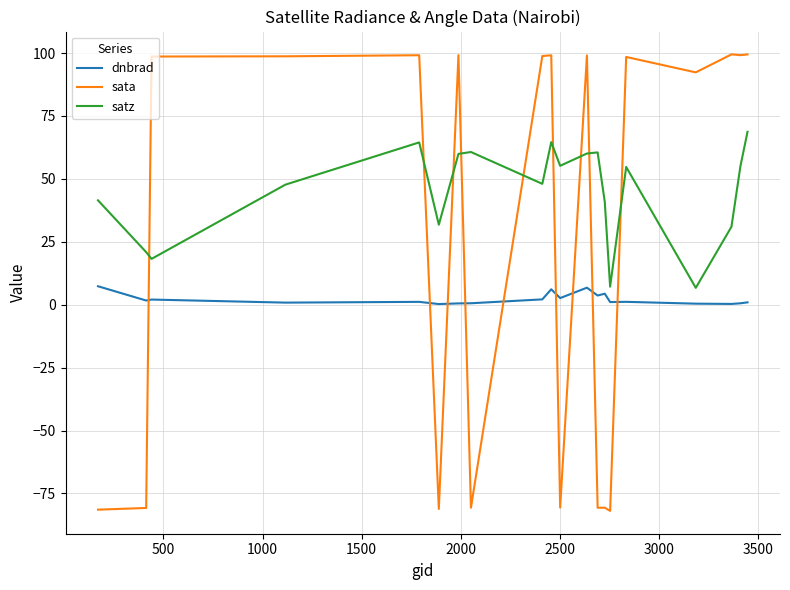

What is the greatest value displayed?

99.5